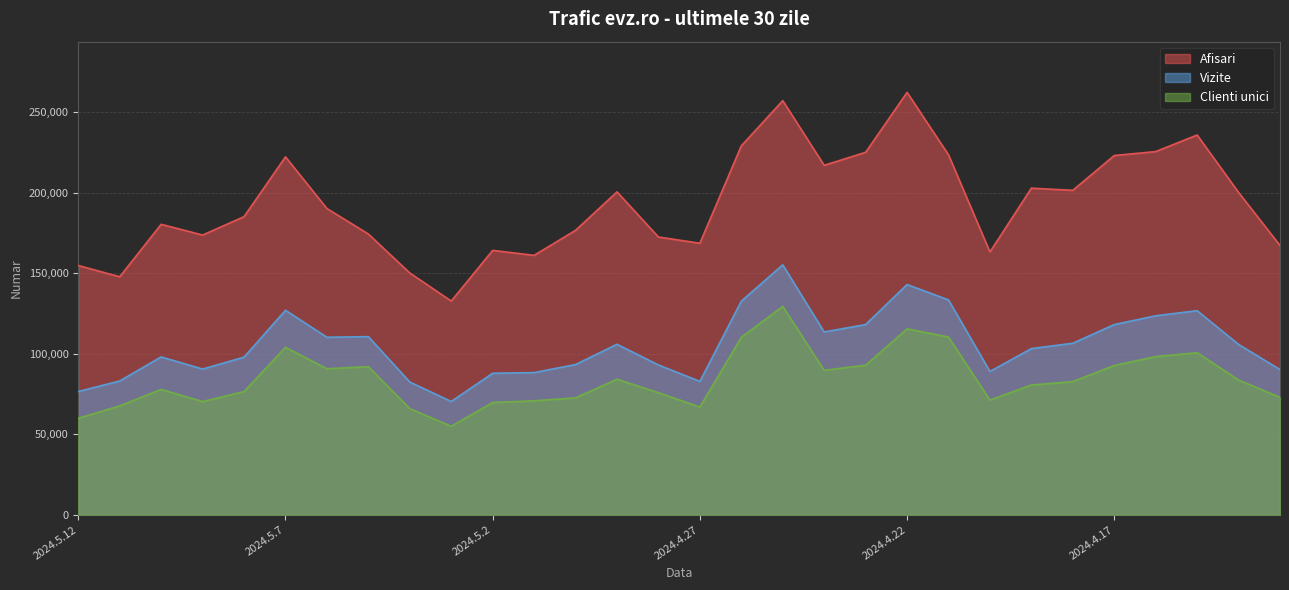

Between 2024.4.22 and 2024.4.13, which series saw the biggest shift?

Afisari